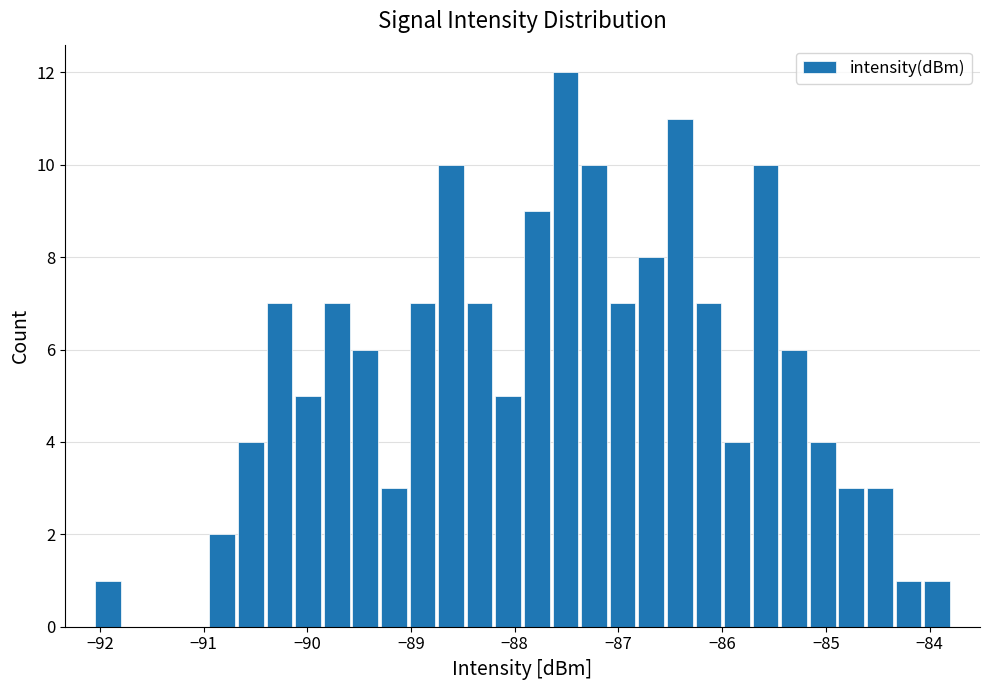

Read against the x-axis, roughly where is the centre of the tallest bar?

-87.5